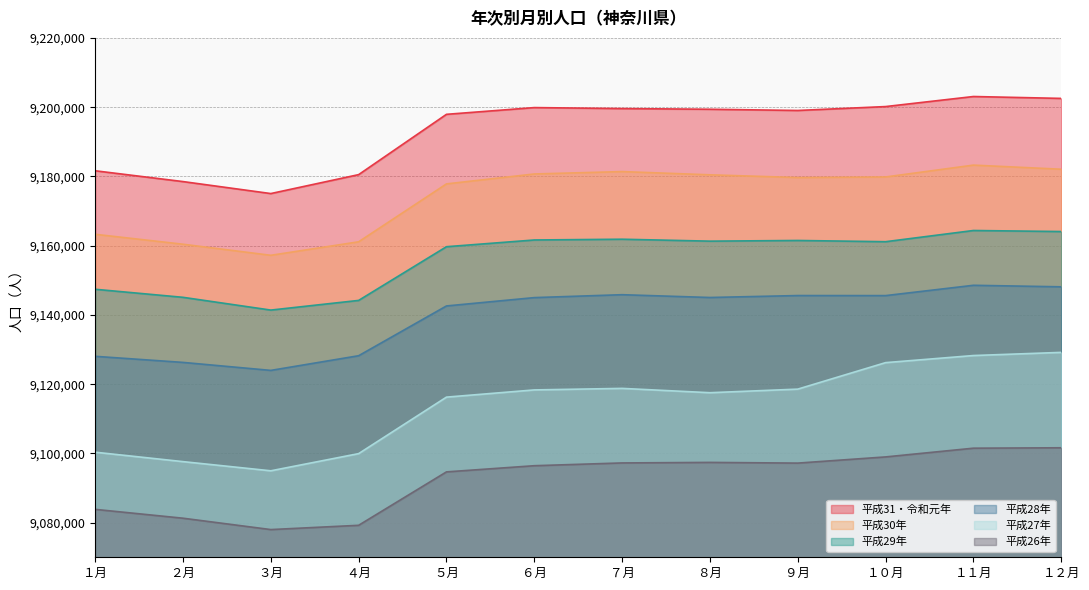

Which has a higher value, ８月 or ６月?

６月